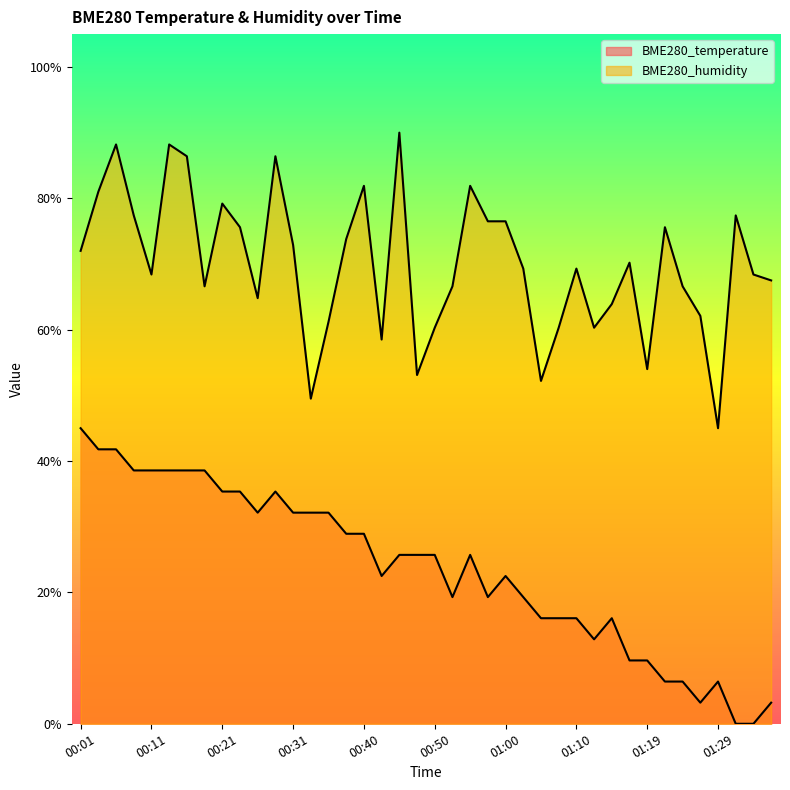

At which category does BME280_temperature reach its first local peak?

00:28